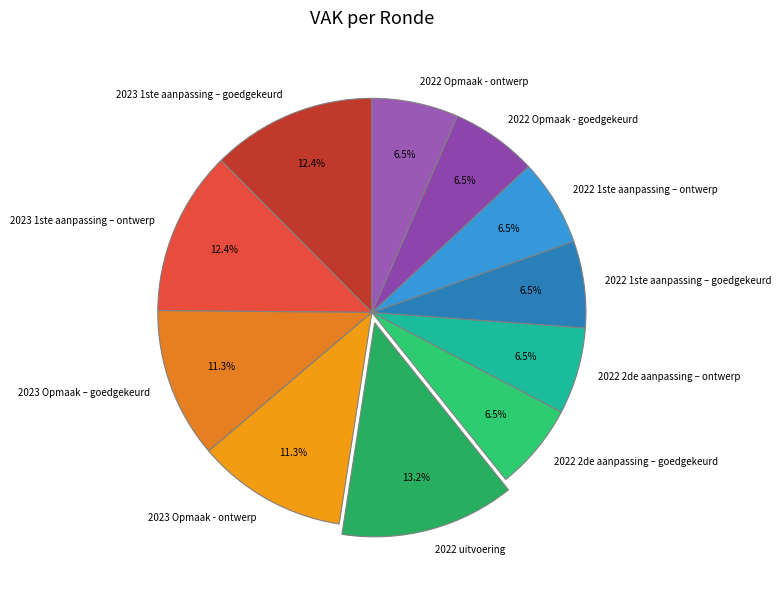

Which slice is the largest?

2022 uitvoering